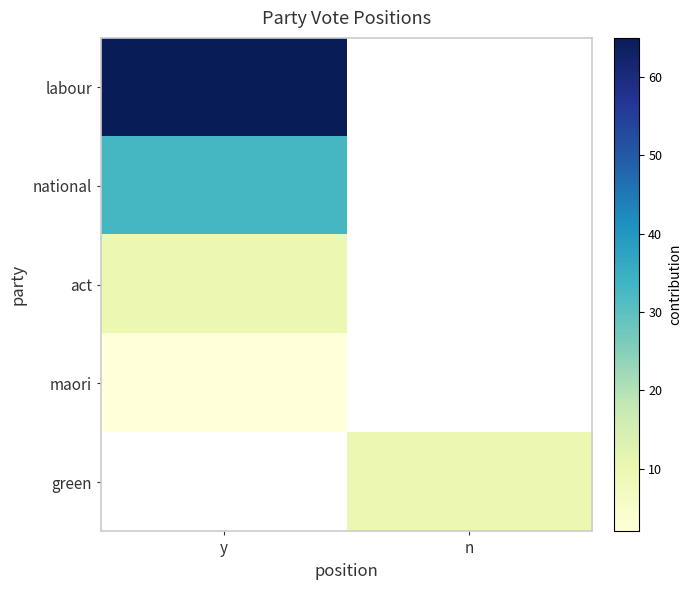

List the series in order of their overall mean, highest first.

labour, national, act, maori, green